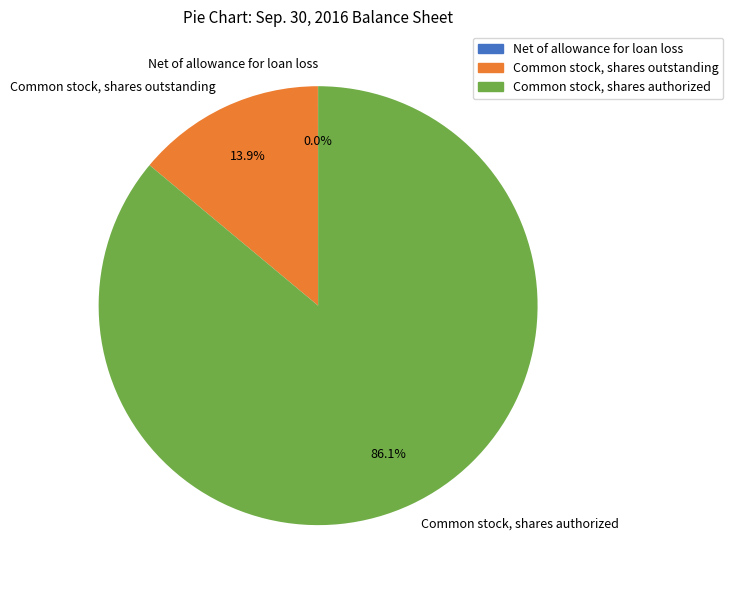

To the nearest percent, what is the difference between the largest and smallest slice percentages?

86%